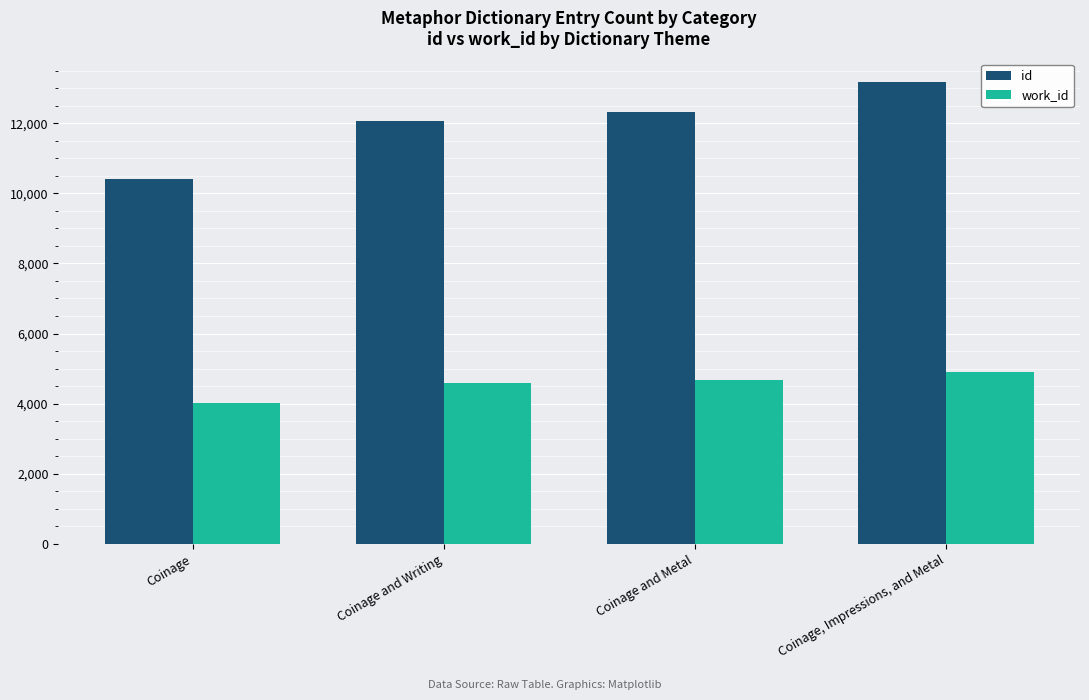

What is the difference between the highest and lowest values at Coinage and Metal?

7632